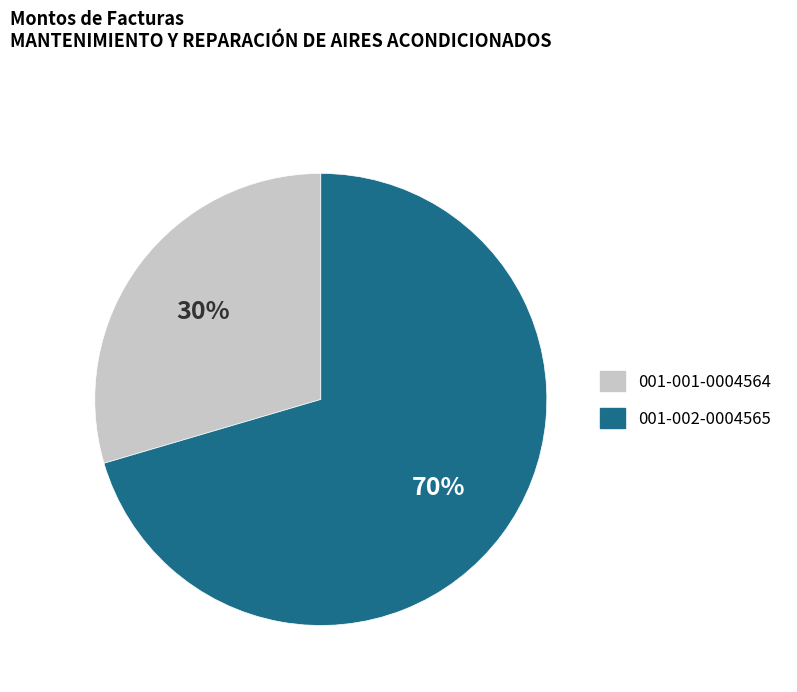

To the nearest percent, what percentage of the pie is 001-001-0004564?

30%